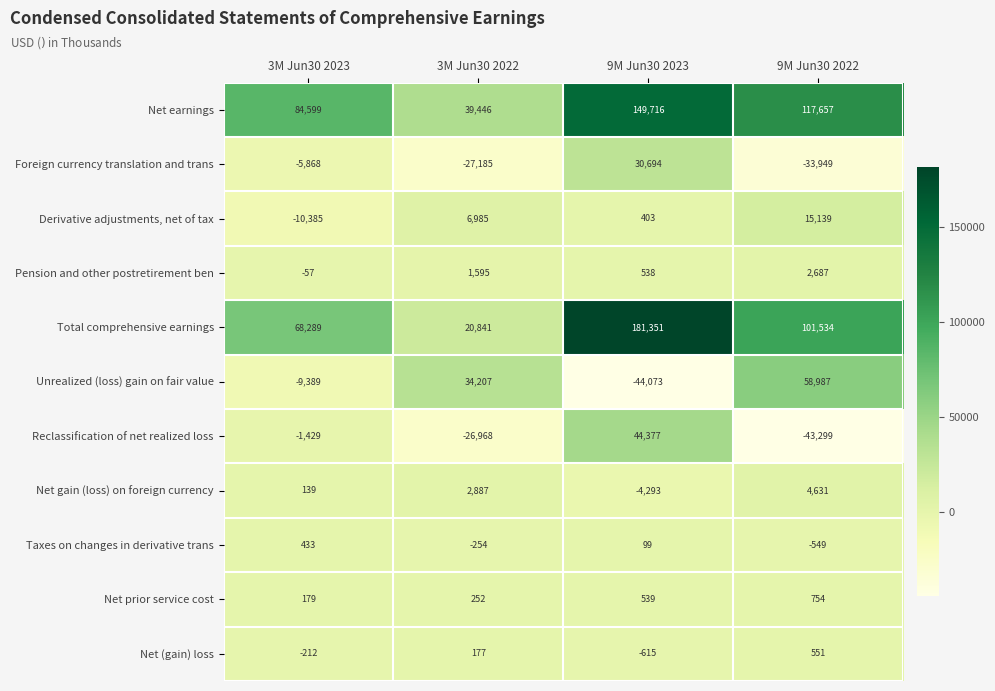

Which series has the widest spread of values?

Total comprehensive earnings